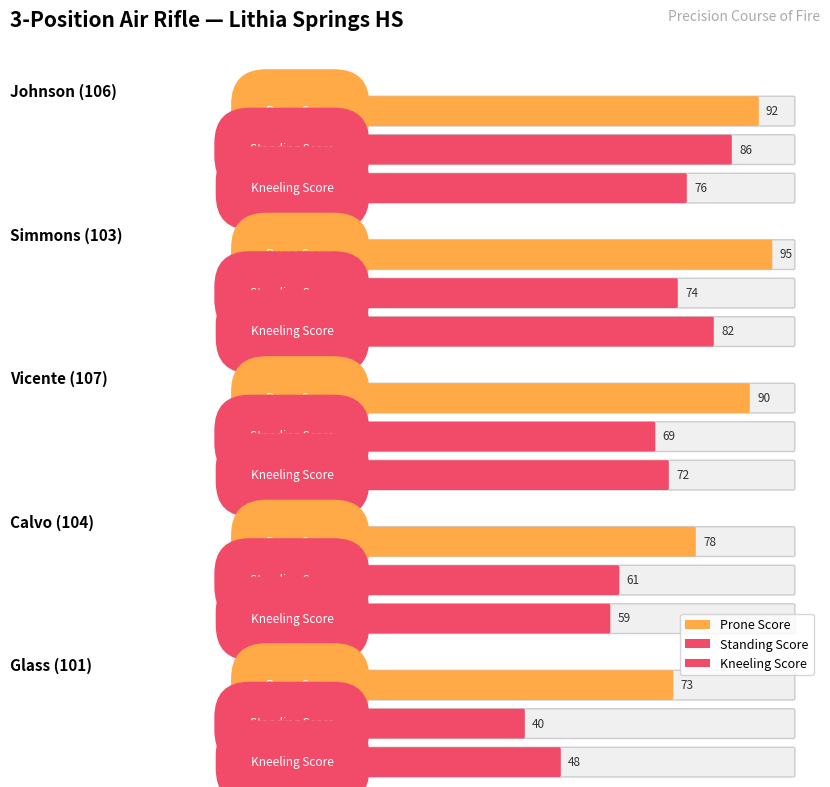

What is the maximum value shown in the chart?

95